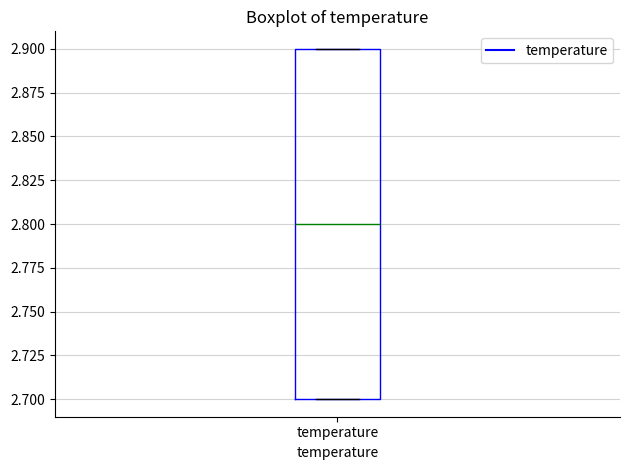

Read this box plot against the y-axis: the position of the median line, the range covered by the box, and the ends of both whiskers. The values are not printed on the chart, so give them approximately, as read against the axis.

median 2.8, box 2.7 to 2.9, whiskers 2.7 to 2.9